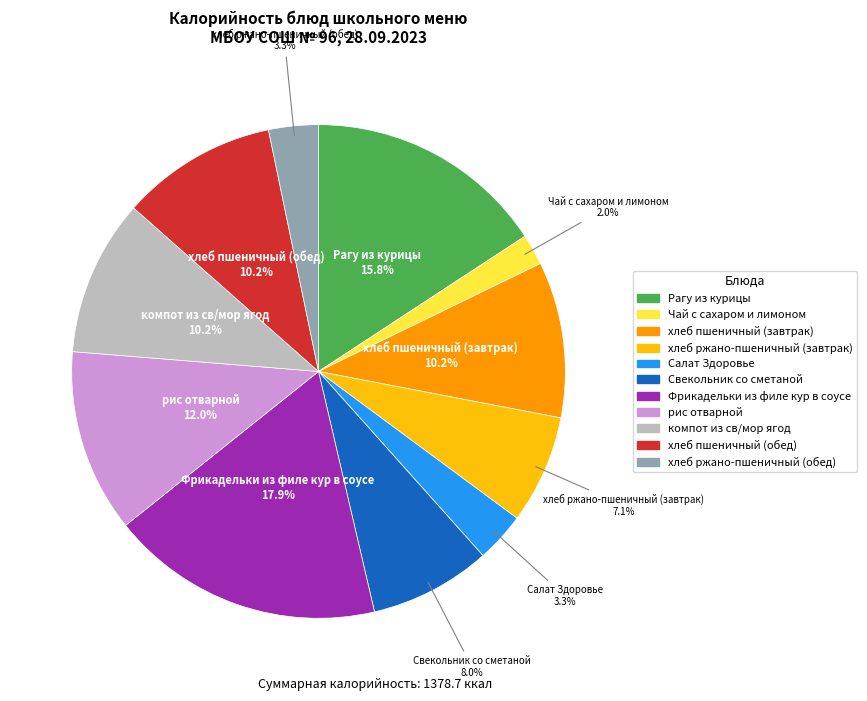

What is the ratio of the value at Рагу из курицы to the value at Свекольник со сметаной?

2.0